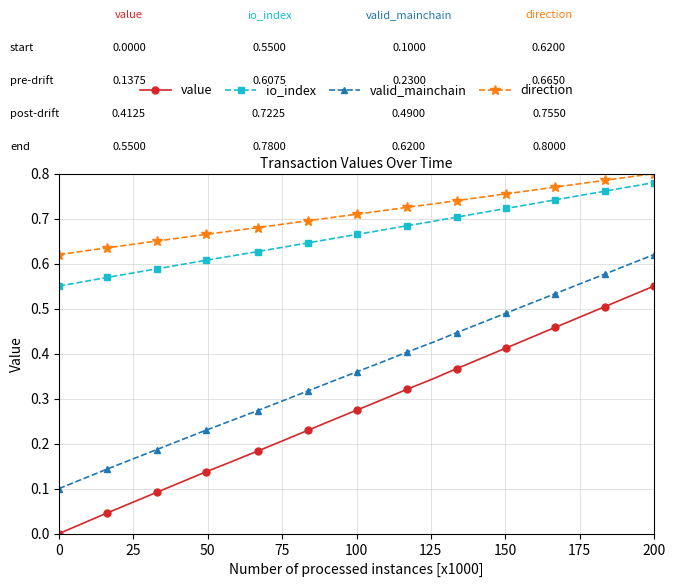

What are all the series names shown in the legend?

value, io_index, valid_mainchain, direction